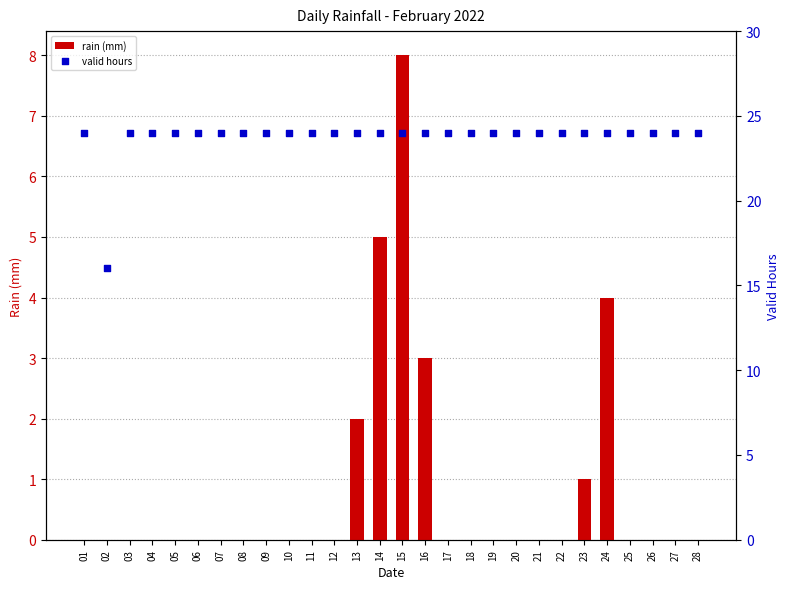

At which category is the sum across all series the highest?

15